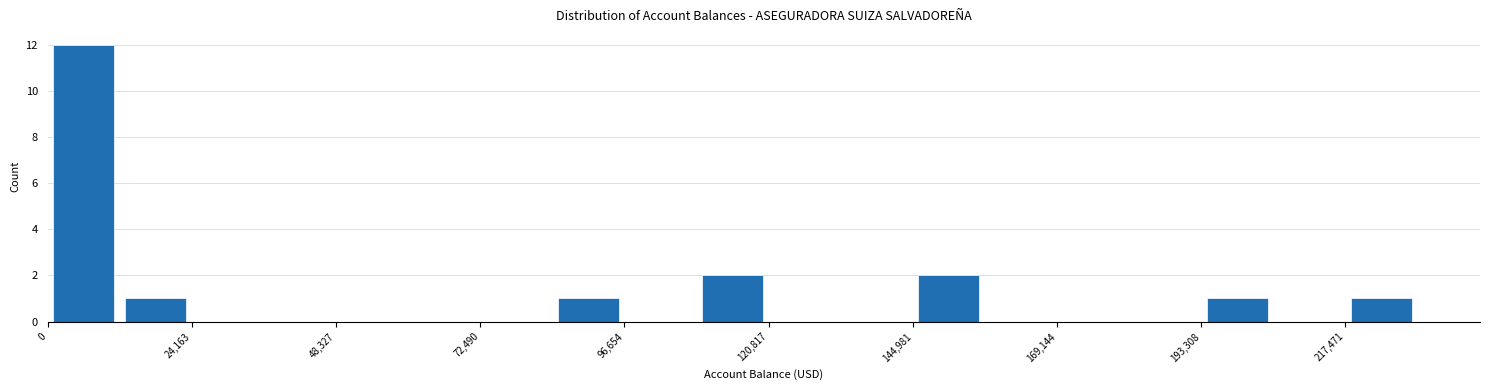

Around what value on the x-axis is the tallest bar? Give the approximate position of its centre, as read against the axis.

5000